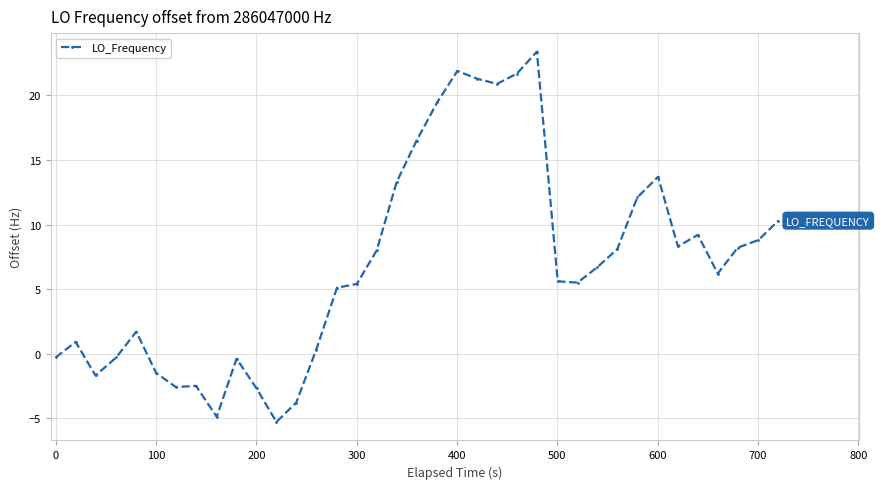

Does the chart have visible grid lines?

Yes